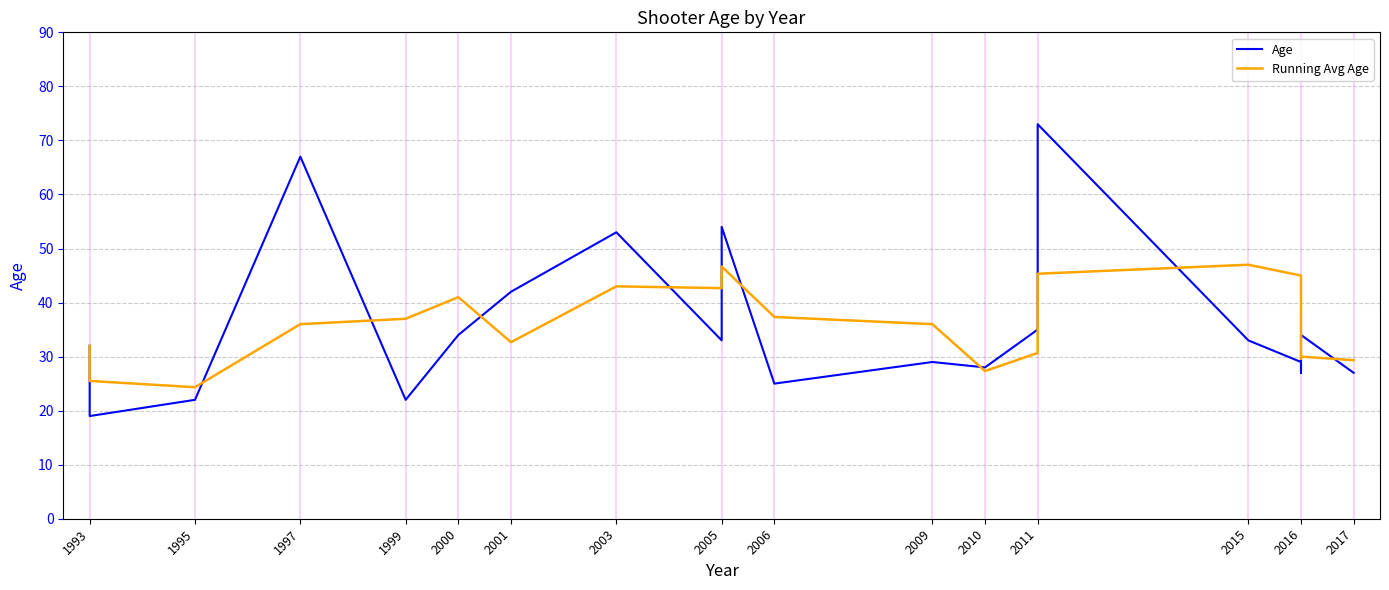

How many intersections are there between Running Avg Age and Age?

10